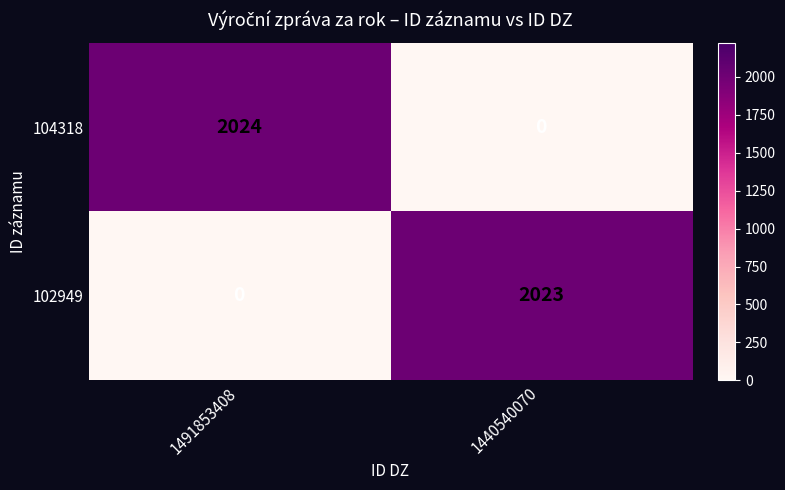

List the series in order of their peak value, lowest first.

102949, 104318